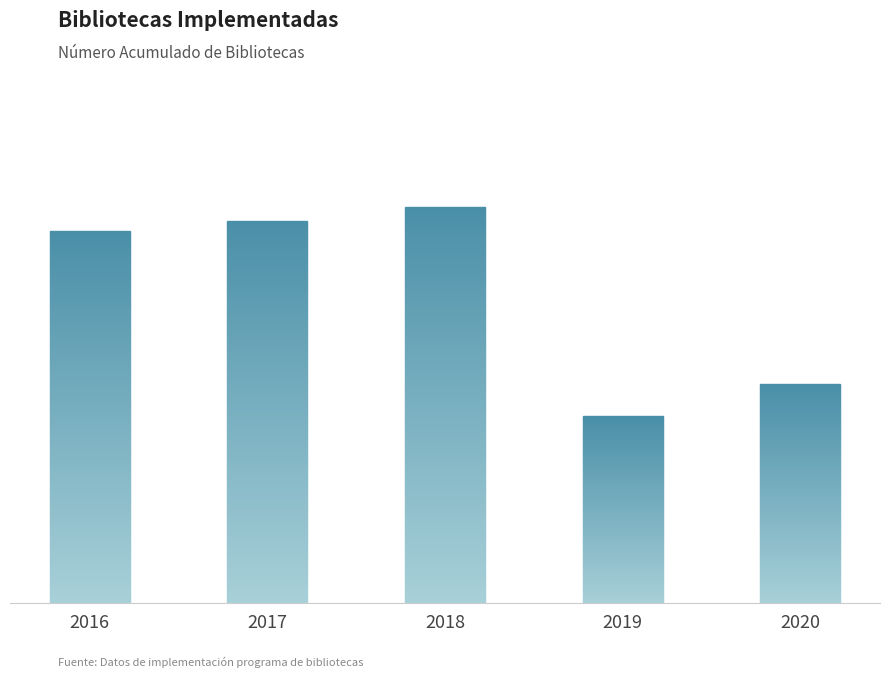

Count the number of categories in the chart.

5